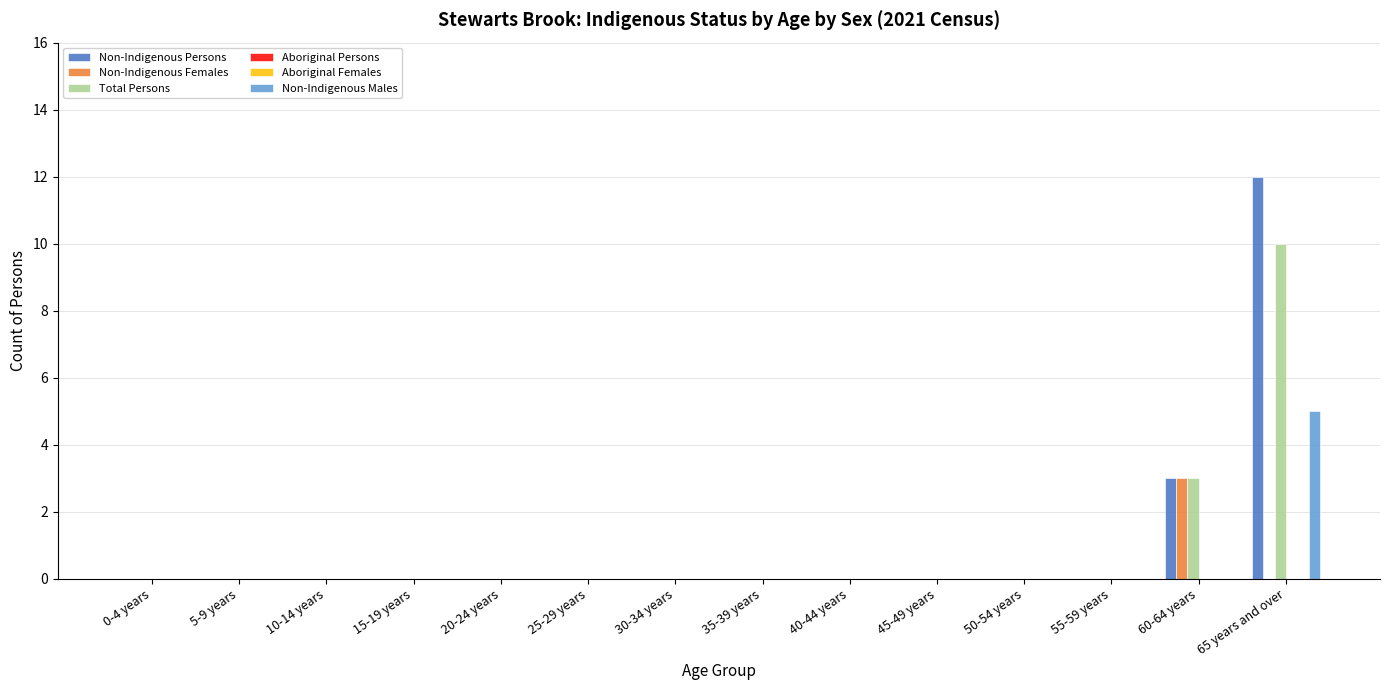

What is the label of the 6th bar from the left?

25-29 years